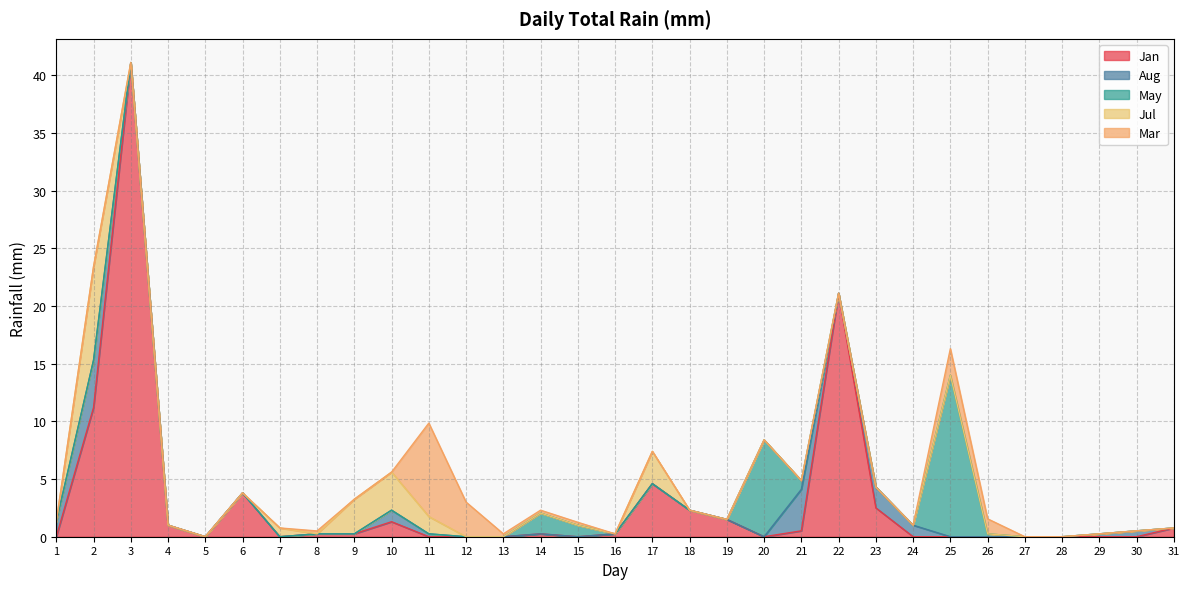

How many series are shown in this chart?

5